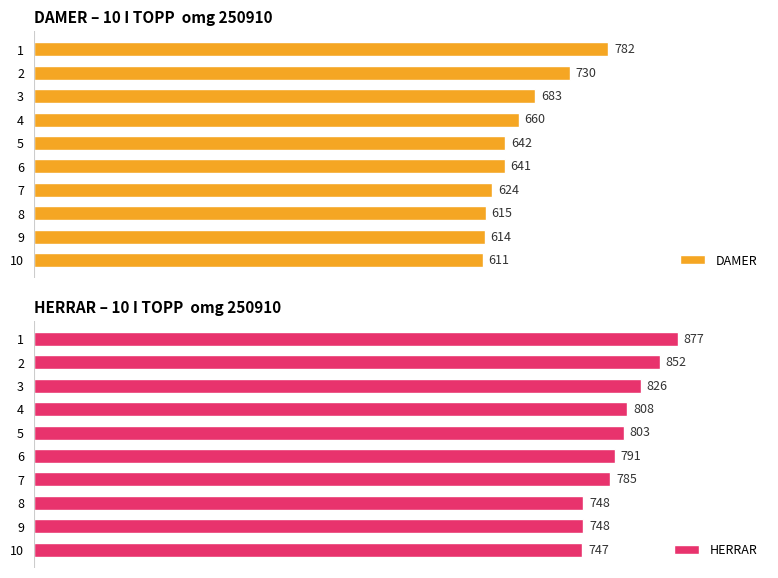

What is the value of the HERRAR bar at the 6th from the left?

791